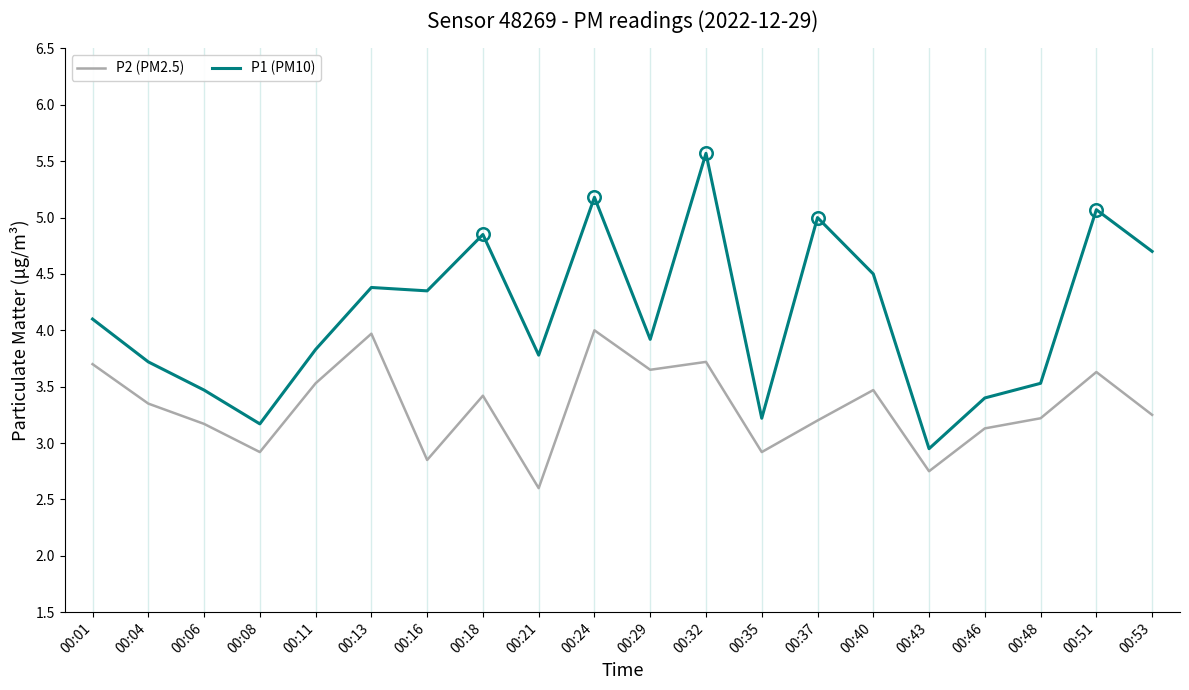

True or false: P2 (PM2.5) and P1 (PM10) intersect in this chart.

False